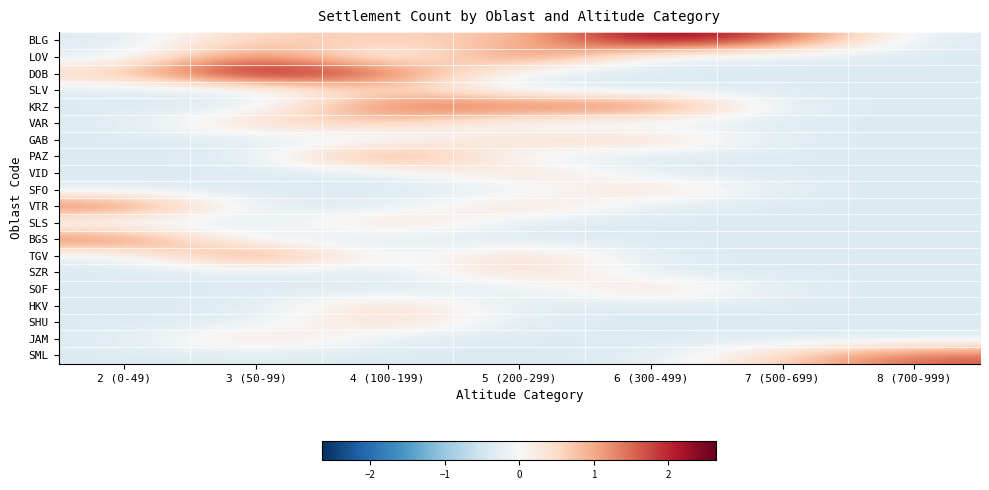

What is the greatest value displayed?

2.6